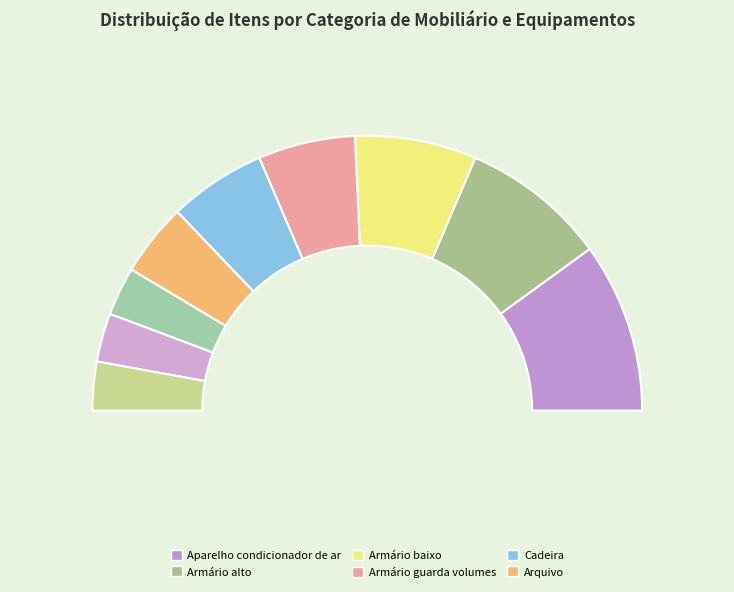

Approximately how many times larger is the value at Banqueta compared to Arquivo?

0.7